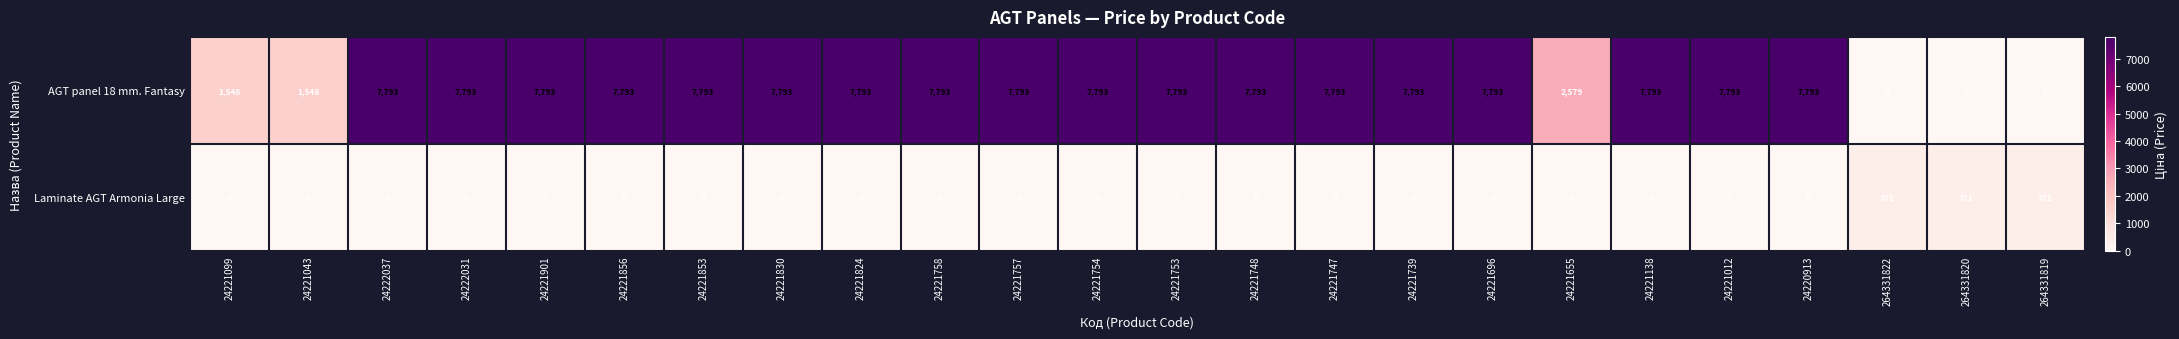

What is the average value of the Laminate AGT Armonia Large series?

46